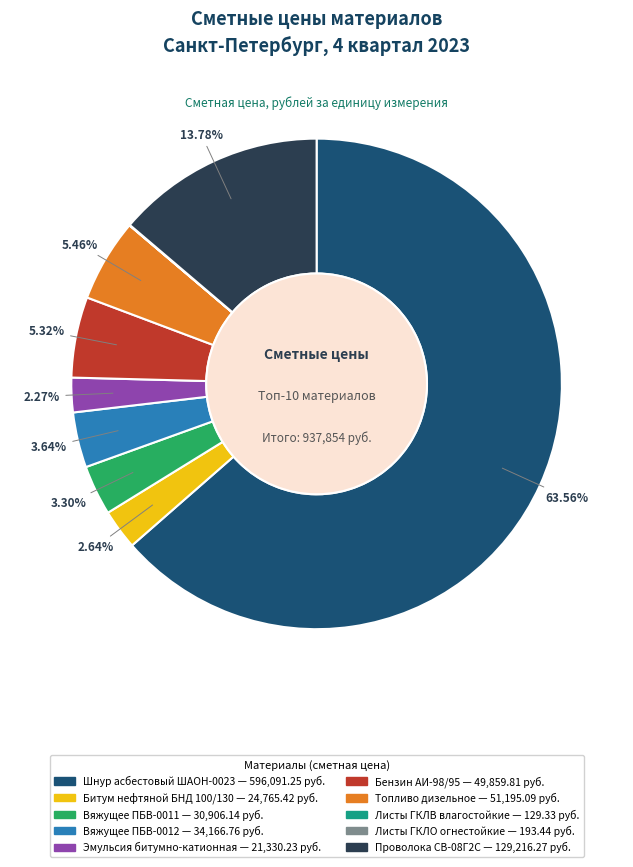

Which slice represents more than half of the pie?

Шнур асбестовый ШАОН-0023